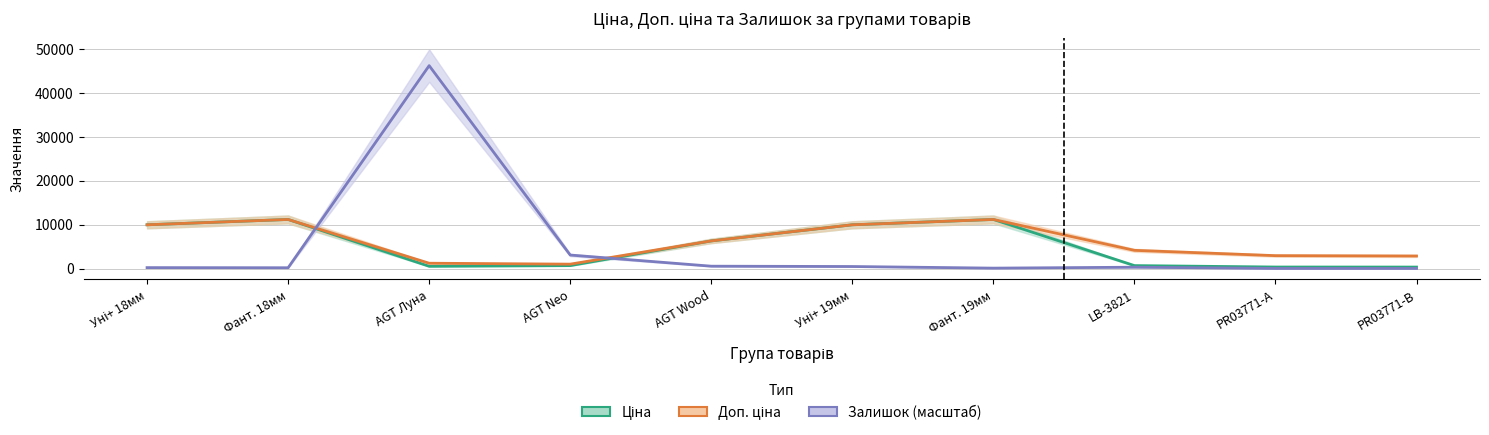

Which series has the widest spread of values?

Залишок (масштаб)